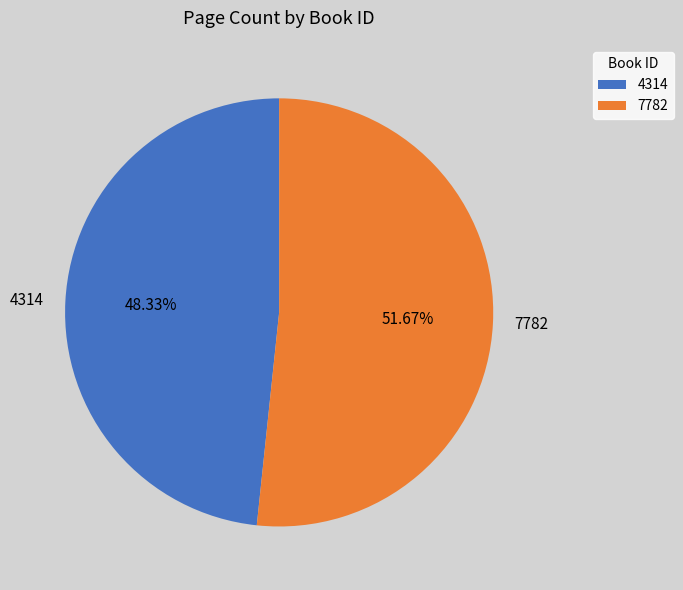

Which category has the biggest portion of the pie?

7782